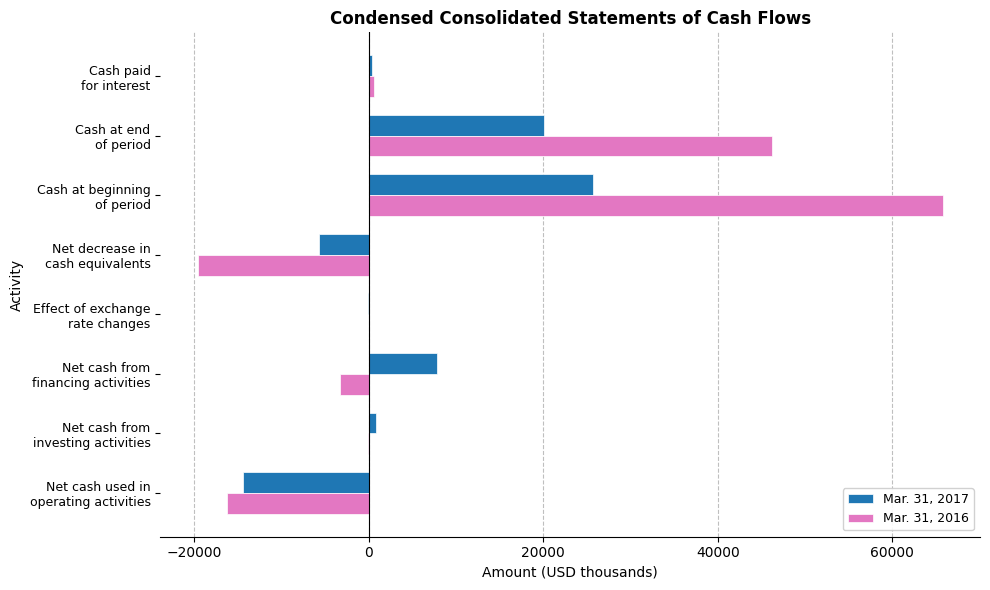

Count the number of categories in the chart.

8